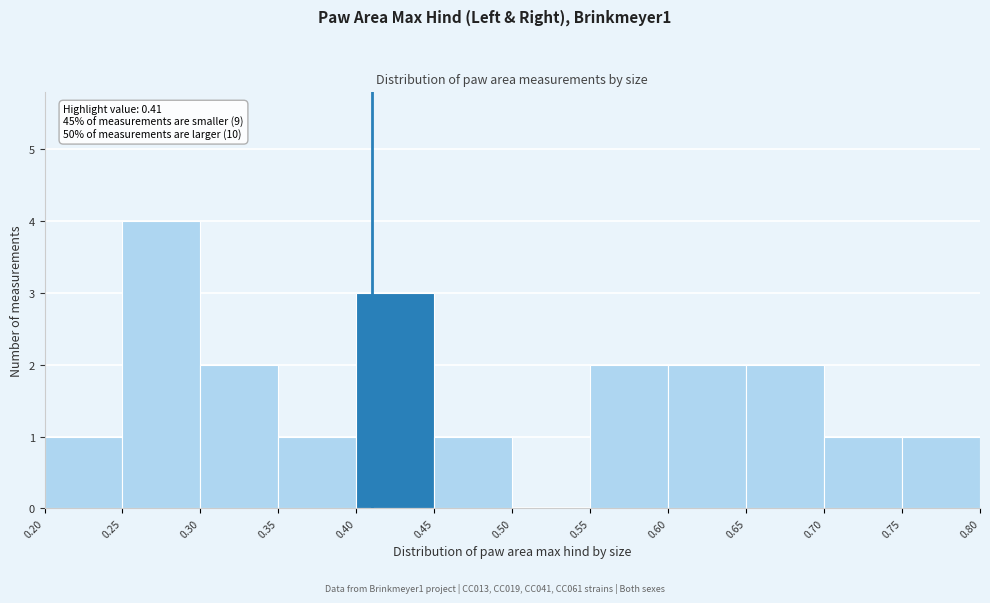

Which range on the x-axis has the tallest bar?

0.25 to 0.30